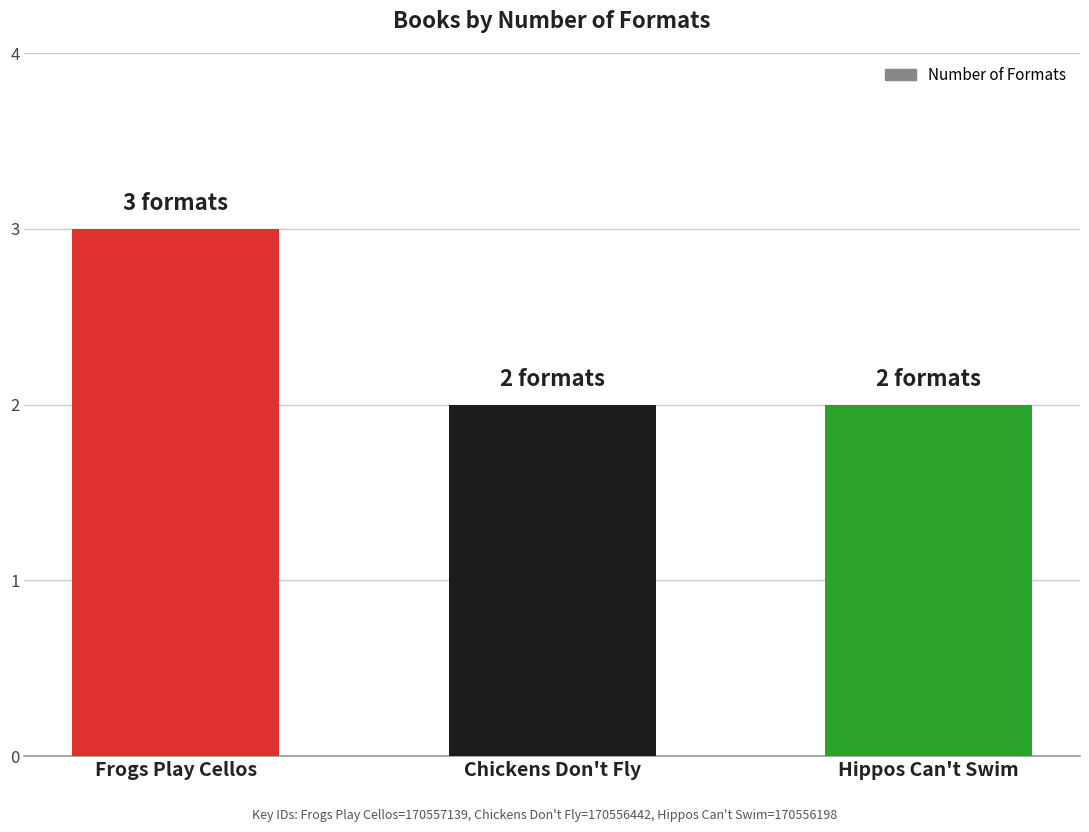

The value at Chickens Don't Fly is 1. True or false?

False